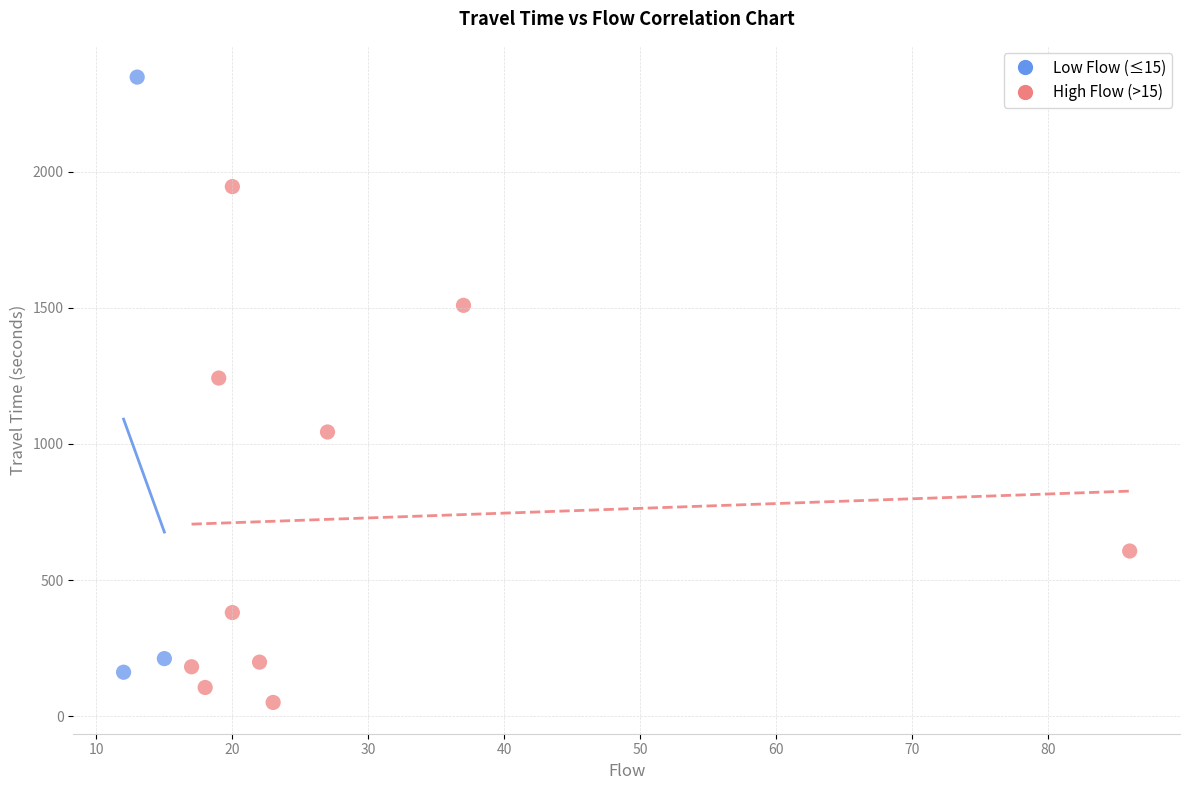

Which series contains the lowest Y value?

High Flow (>15)